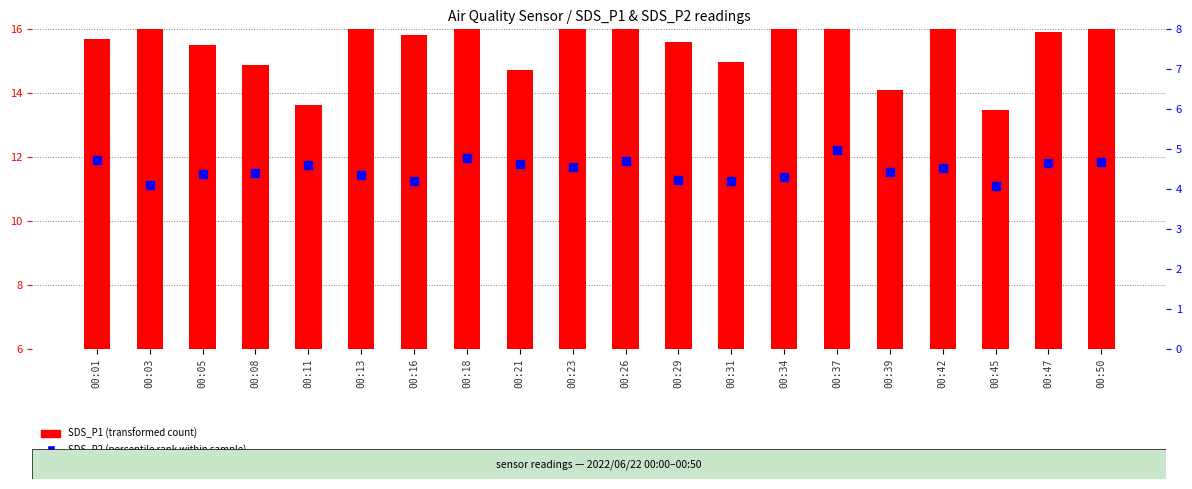

What is the total value across all series at 00:29?

13.8